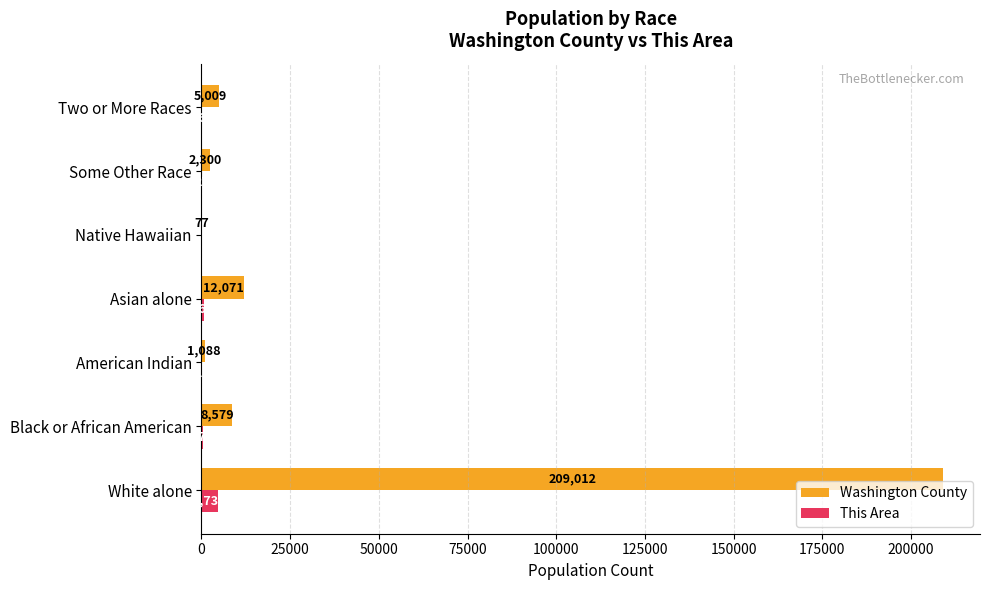

What is the sum of all This Area values?

6083